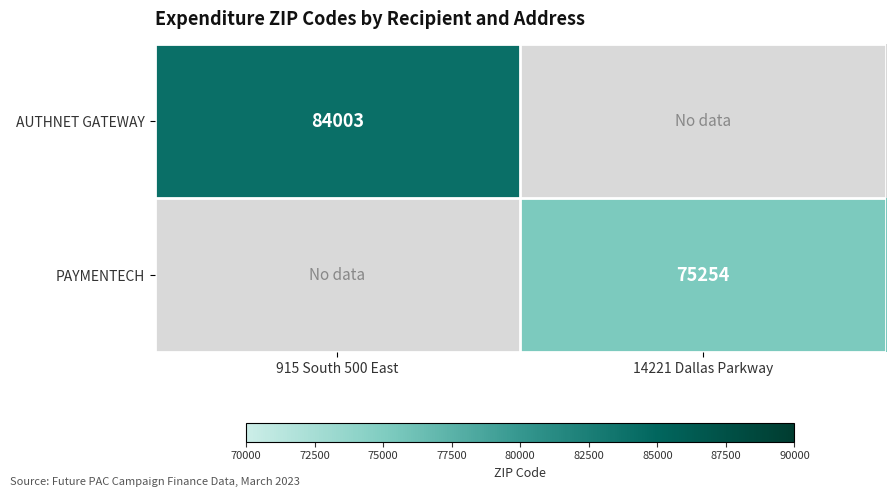

Is the value of PAYMENTECH at 14221 Dallas Parkway greater than the value of AUTHNET GATEWAY at 915 South 500 East?

No